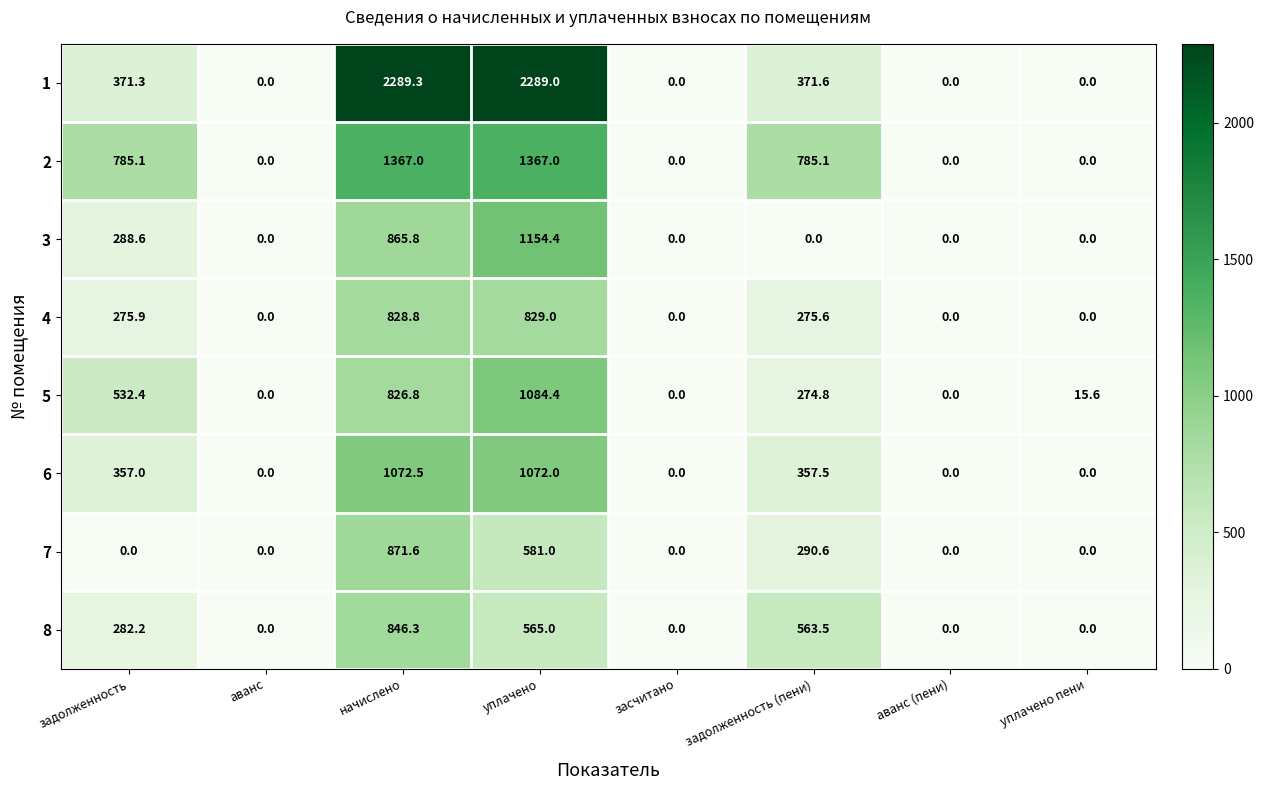

Count the 2 values in the range 0 to 1367.

8